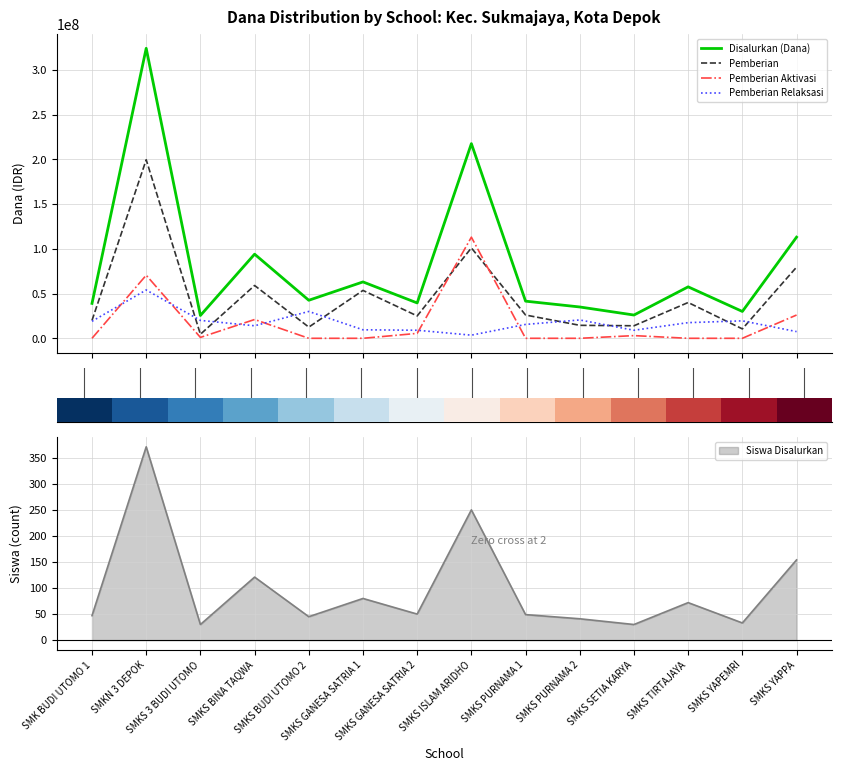

What is the difference between the highest and lowest values at SMK BUDI UTOMO 1?

39000000